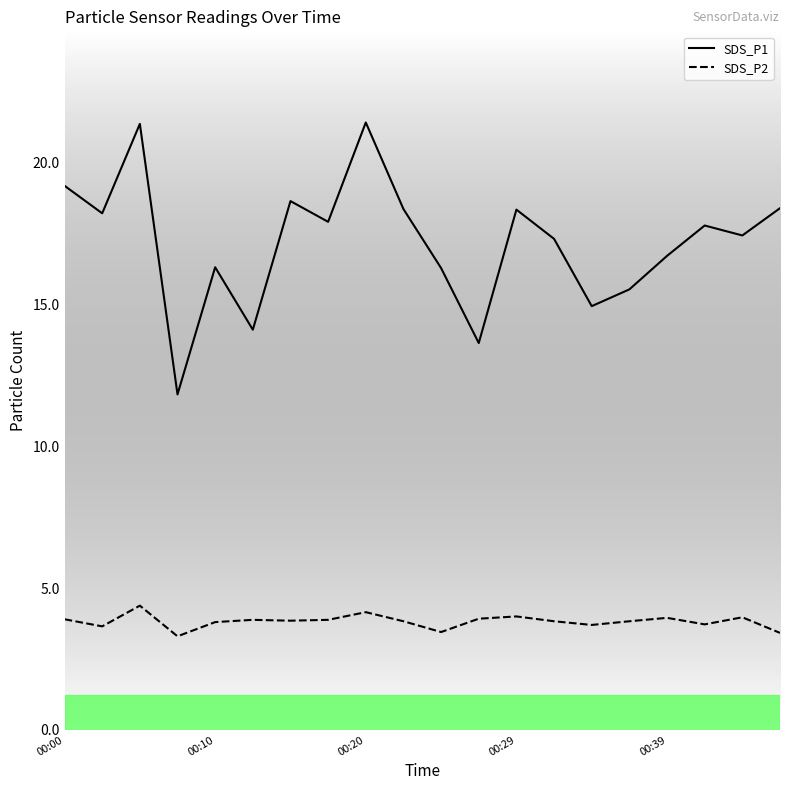

How many lines are shown in the chart?

2